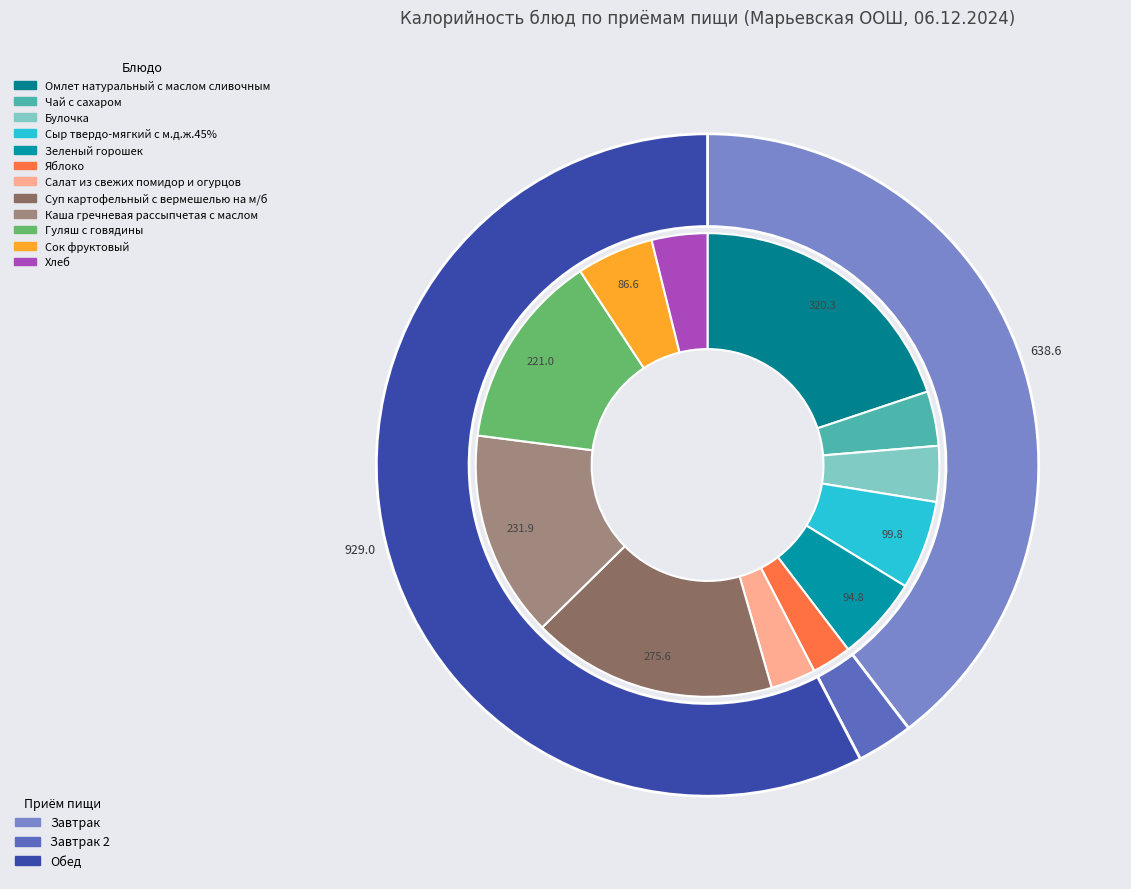

Rank the categories by value from highest to lowest.

Омлет натуральный с маслом сливочным, Суп картофельный с вермешелью на м/б, Каша гречневая рассыпчетая с маслом, Гуляш с говядины, Сыр твердо-мягкий с м.д.ж.45%, Зеленый горошек, Сок фруктовый, Булочка, Хлеб, Чай с сахаром, Салат из свежих помидор и огурцов, Яблоко